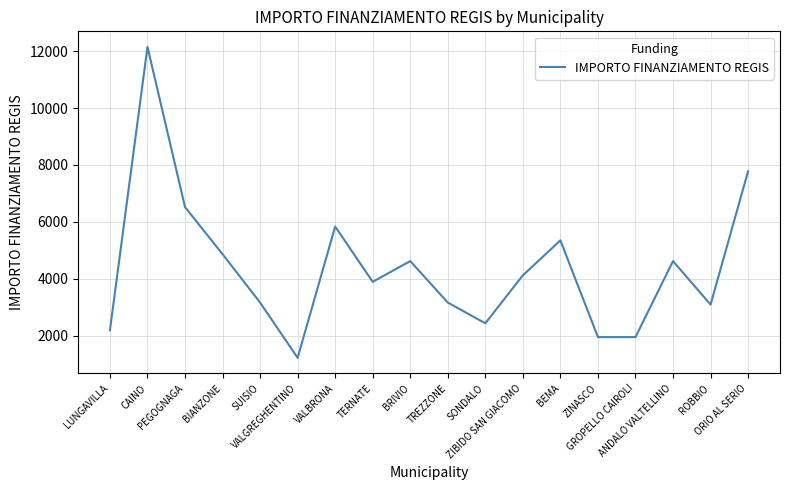

What is the smallest value displayed?

1215